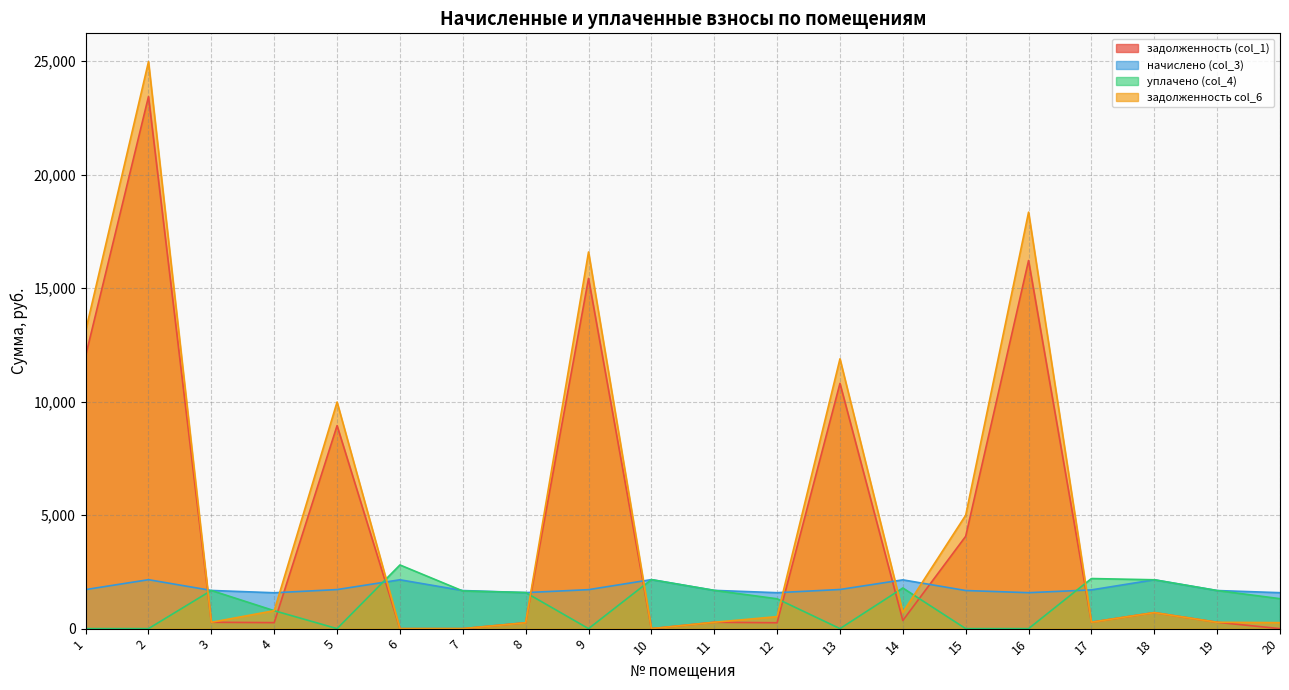

Reading right to left, list all the values displayed in this chart.

задолженность (col_1): 0.0	279.6	706.3	284.3	16211.6	4066.6	358.0	10802.5	258.7	280.8	0.0	15422.1	260.5	0.0	0.0	8941.5	263.8	280.2	23431.8	12013.3
начислено (col_3): 1583.0	1677.8	2151.7	1705.9	1583.0	1677.8	2148.1	1723.4	1583.0	1684.8	2158.7	1716.4	1586.5	1677.8	2151.7	1719.9	1579.5	1681.3	2155.1	1719.9
уплачено (col_4): 1319.2	1677.8	2151.7	2206.1	0.0	0.0	1790.1	0.0	1314.9	1684.8	2158.7	0.0	1590.0	1658.8	2804.5	0.0	789.8	1681.2	0.0	0.0
задолженность col_6: 263.8	279.6	706.3	283.6	18340.6	4993.6	716.0	11883.2	527.8	280.8	0.0	16587.4	258.8	0.0	0.0	9979.4	791.0	280.2	24968.8	13118.6